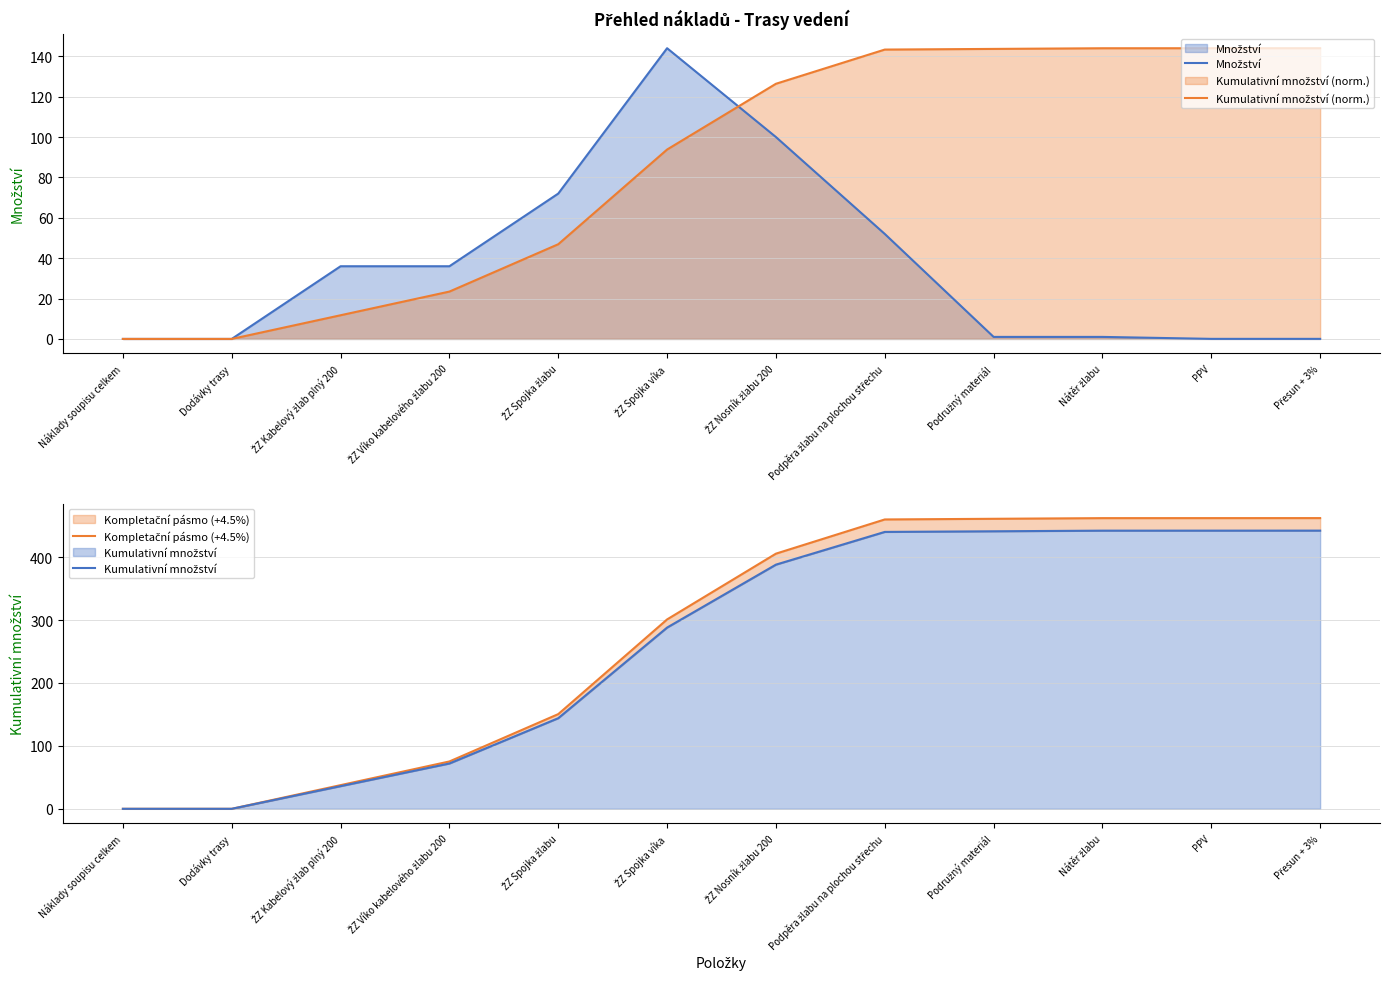

Count the number of categories in the chart.

12